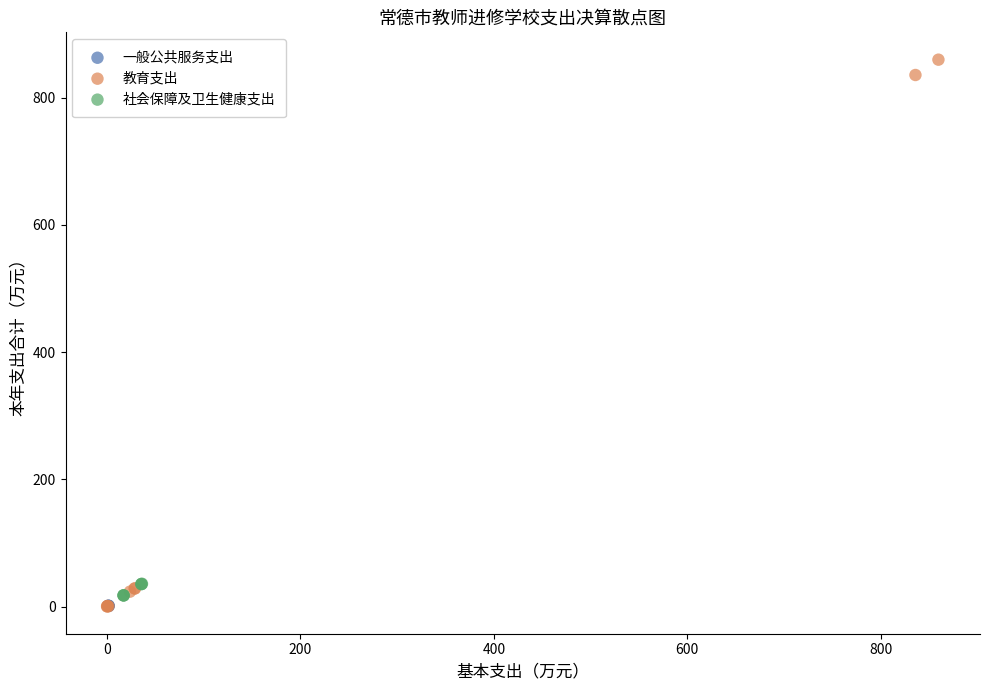

Which series has the widest spread of Y values?

教育支出